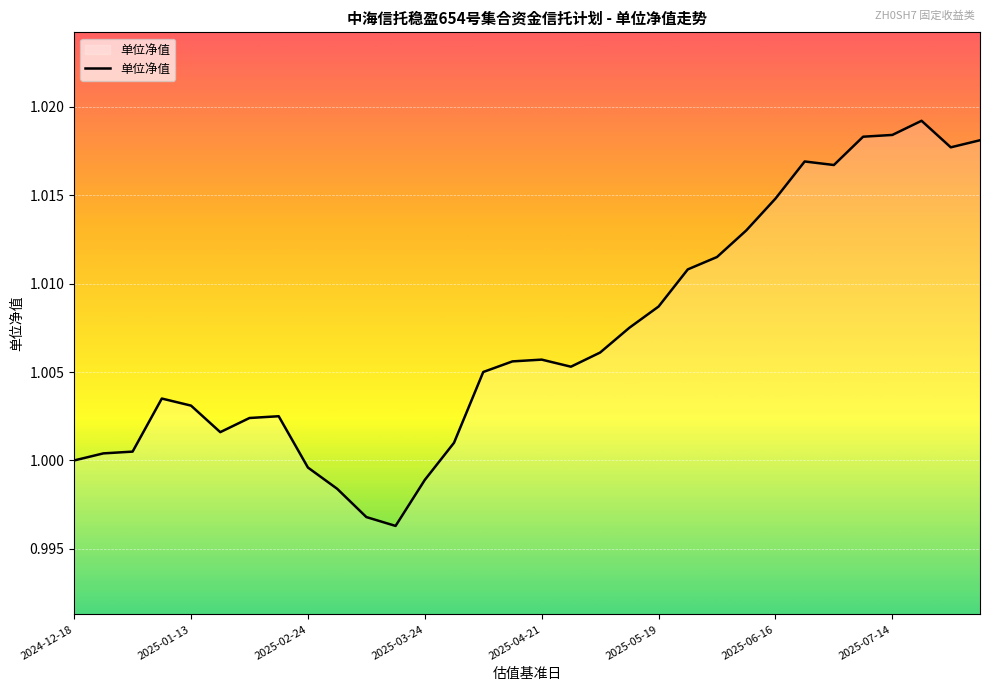

At which label is the value closest to 1?

2024-12-18